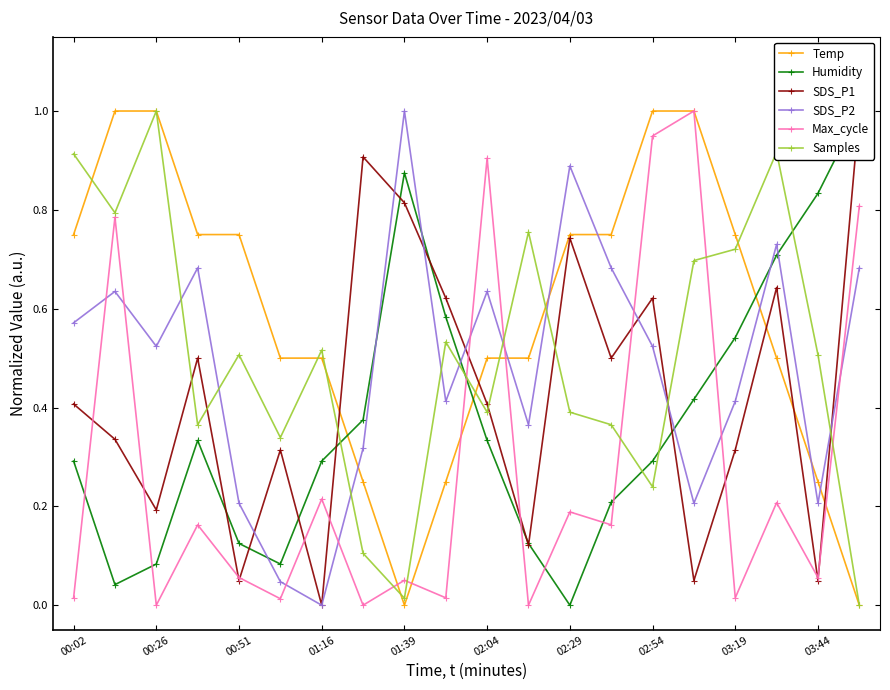

What is the highest value of the Max_cycle series?

1.0